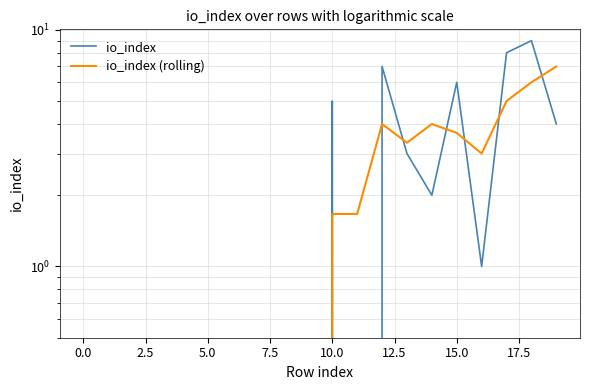

What is the greatest value displayed?

9.0